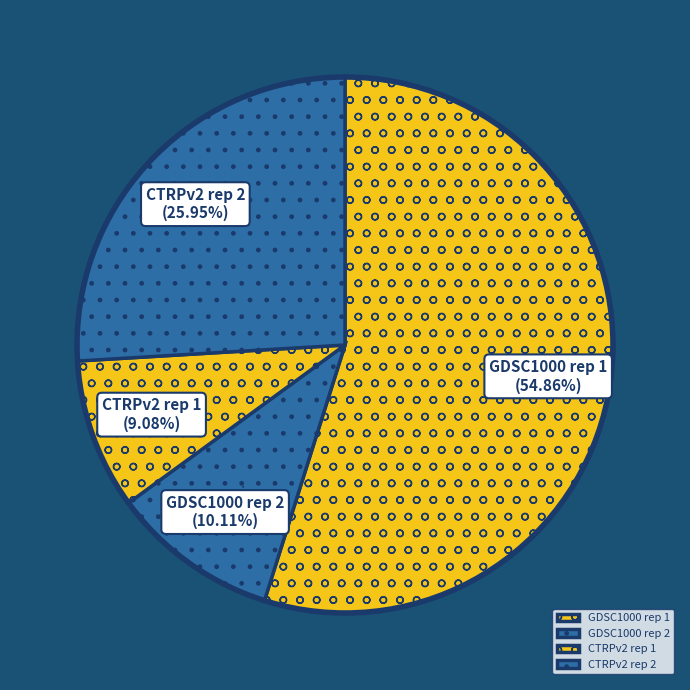

To the nearest percent, what is the combined percentage of GDSC1000 rep 2 and CTRPv2 rep 2?

36%